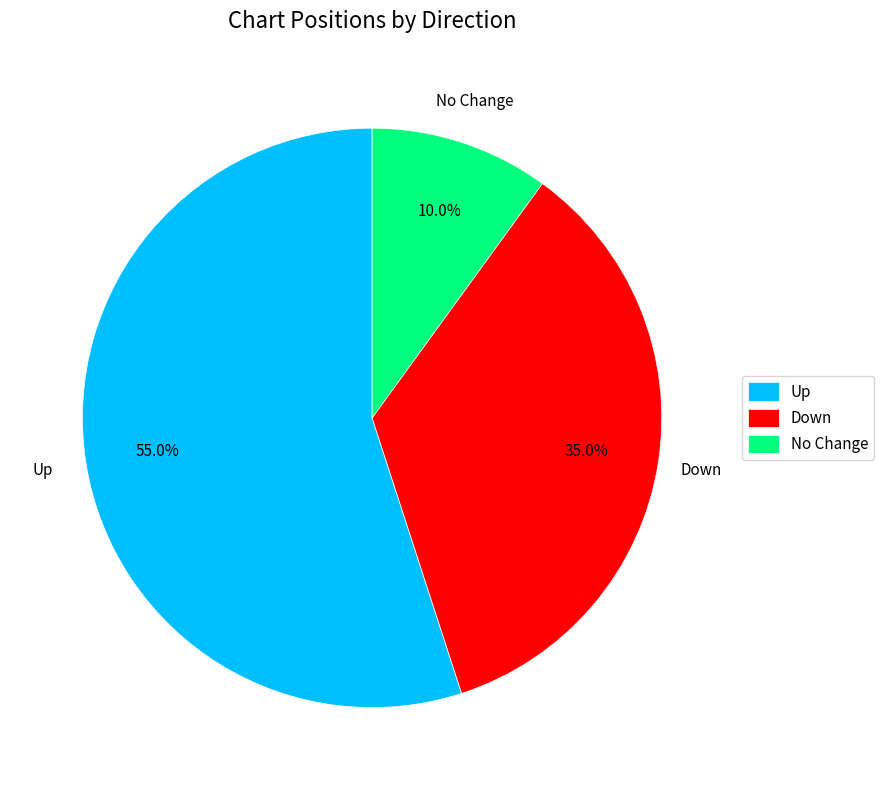

What is the majority slice?

Up